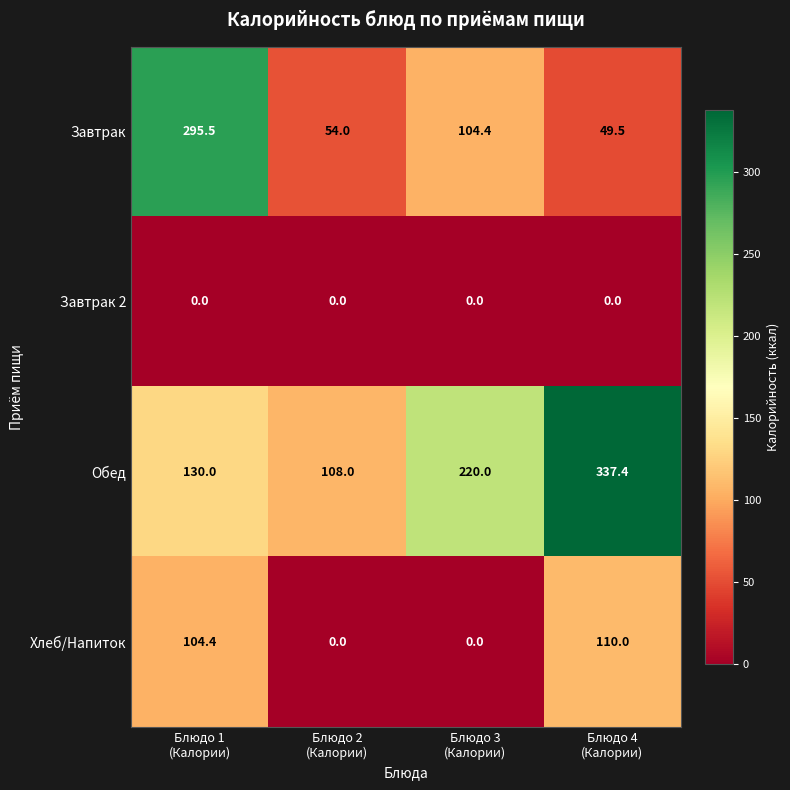

At how many categories does at least one series exceed 209?

3